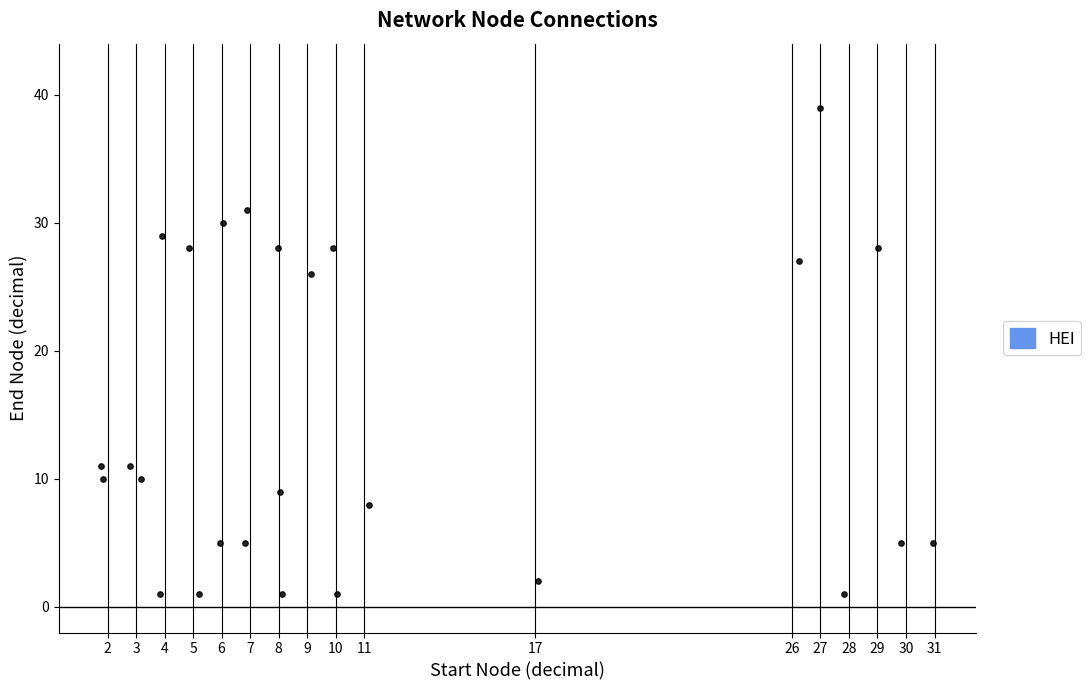

What is the range of Y values (max minus min)?

38